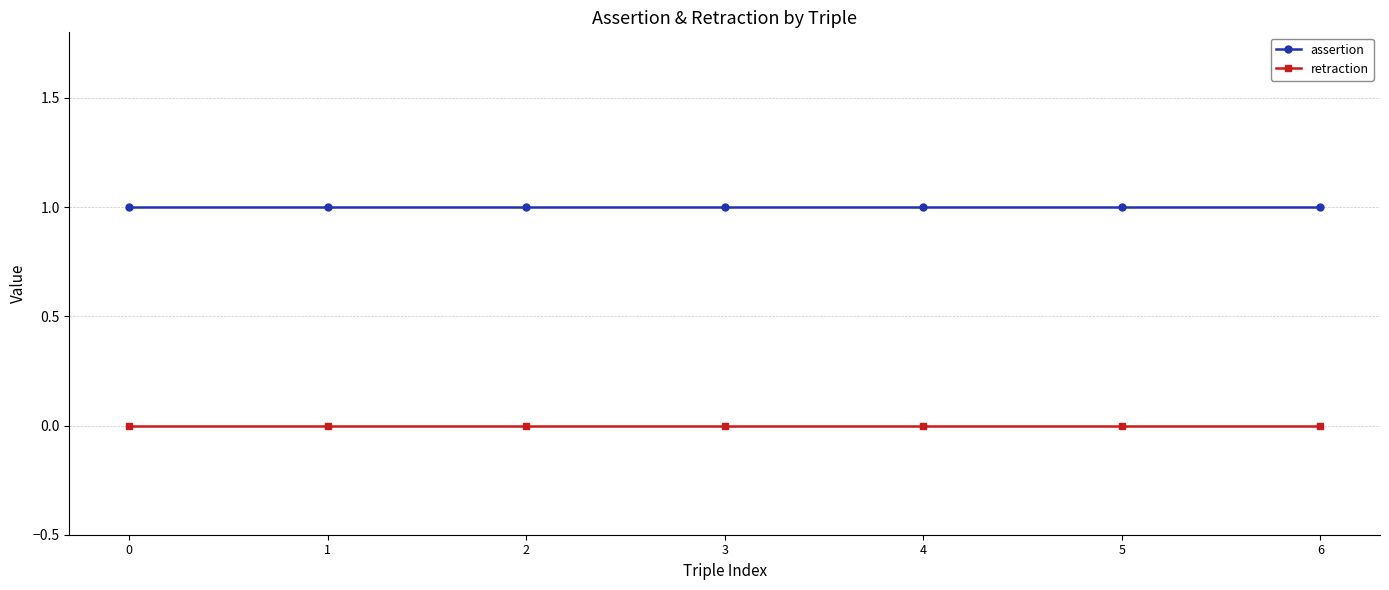

At how many categories does at least one series exceed 0?

7